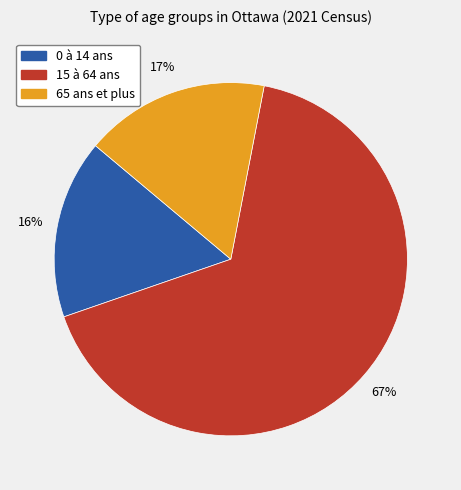

What percentage is the 15 à 64 ans slice, to the nearest percent?

67%